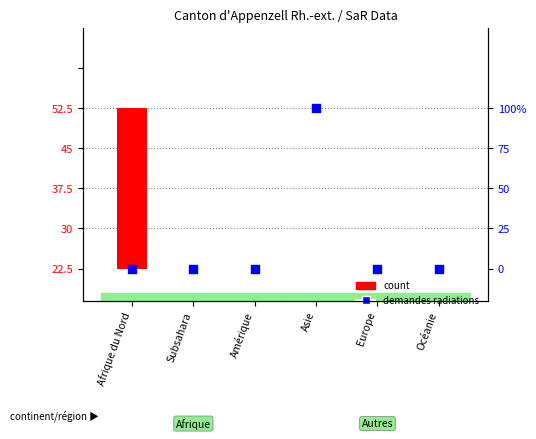

Is the value of percentile rank within the sample at Subsahara greater than the value of count at Asie?

No